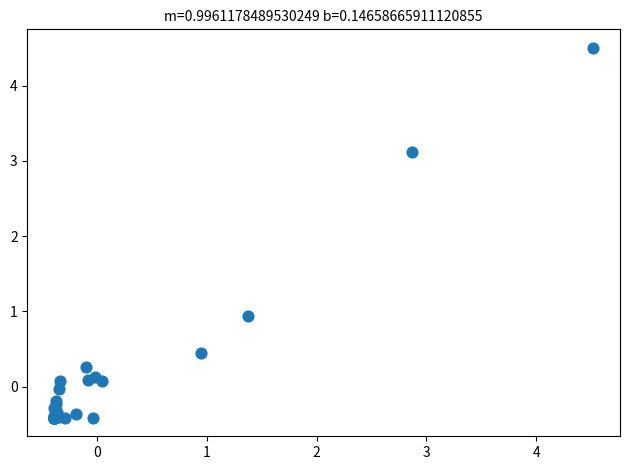

What Y value in the scatter plot is closest to 2?

0.9